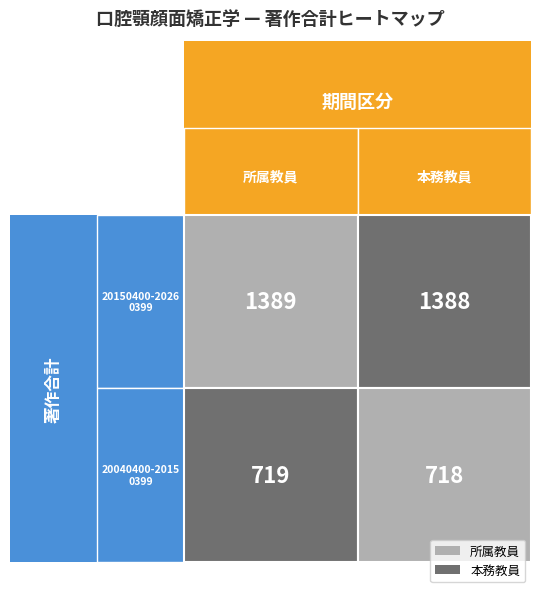

True or false: 20040400-20150399 has a value of 113 at 1.

False